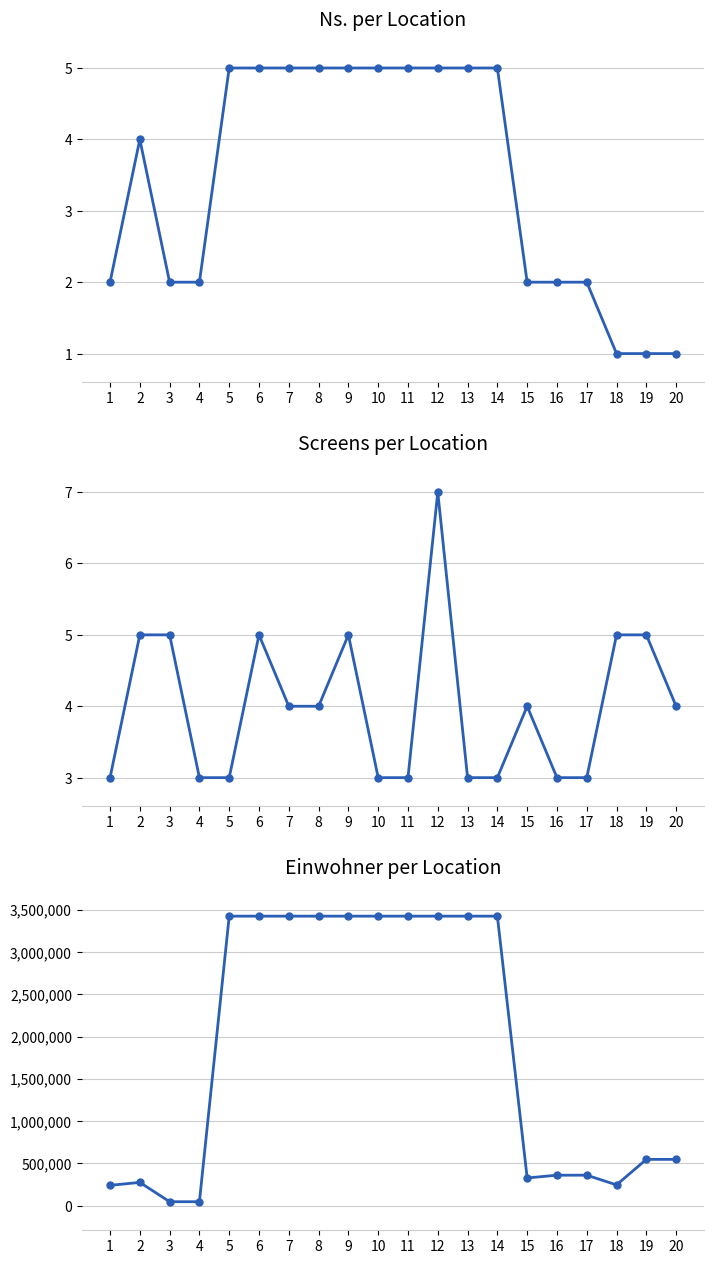

At which category is the sum across all series the highest?

12